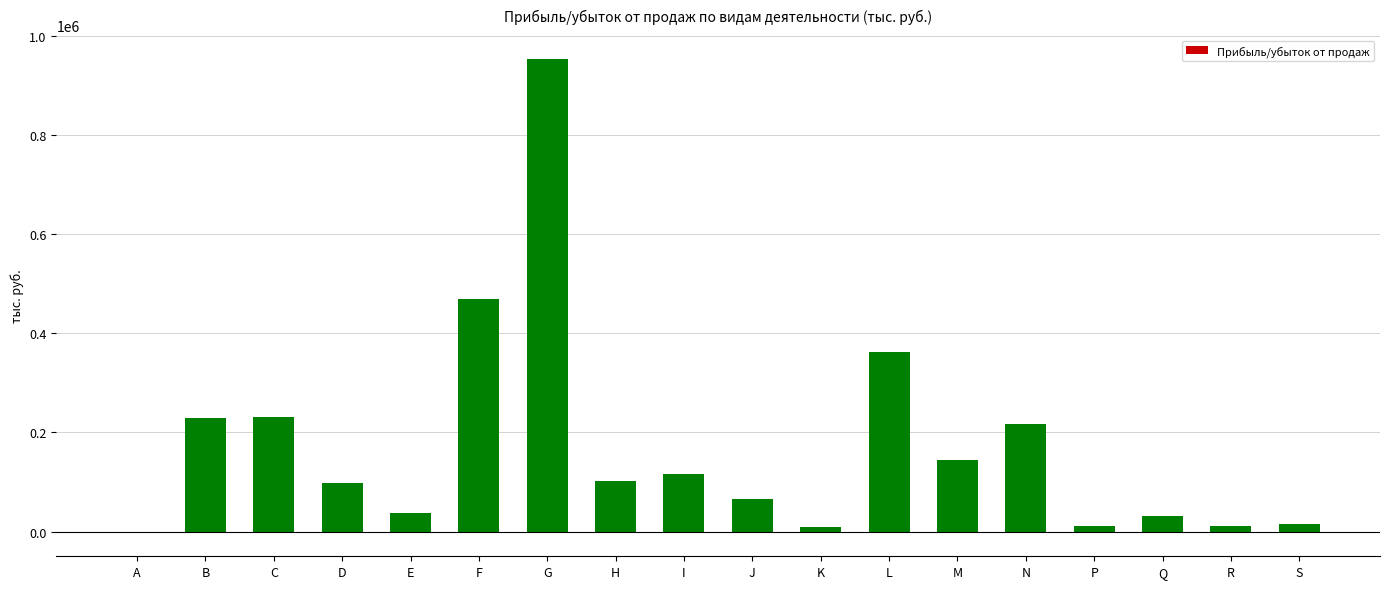

At which label does the data first exceed 101773?

B